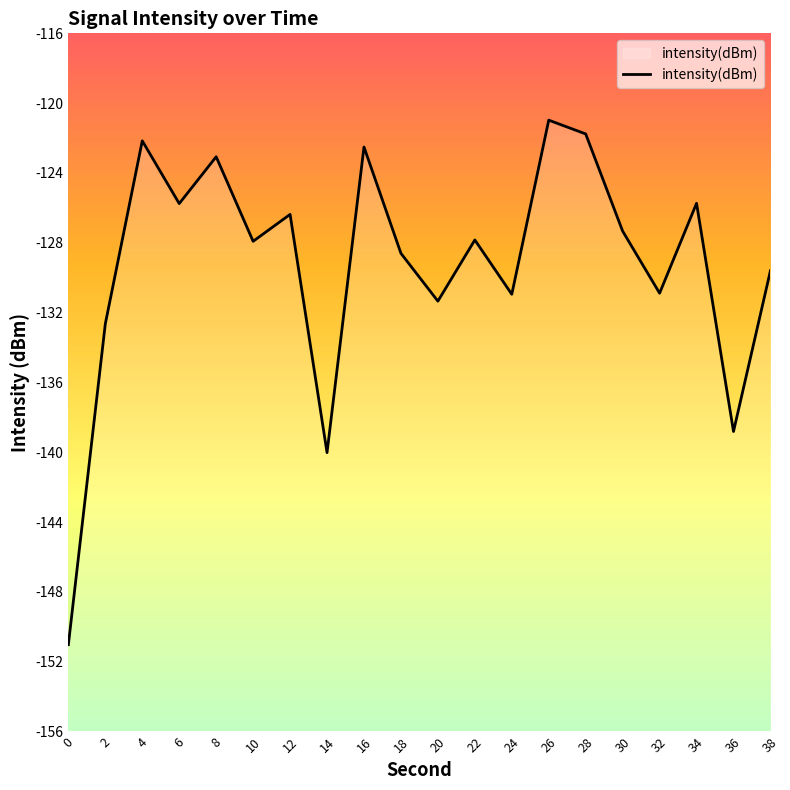

Which has a higher value, 4 or 36?

4